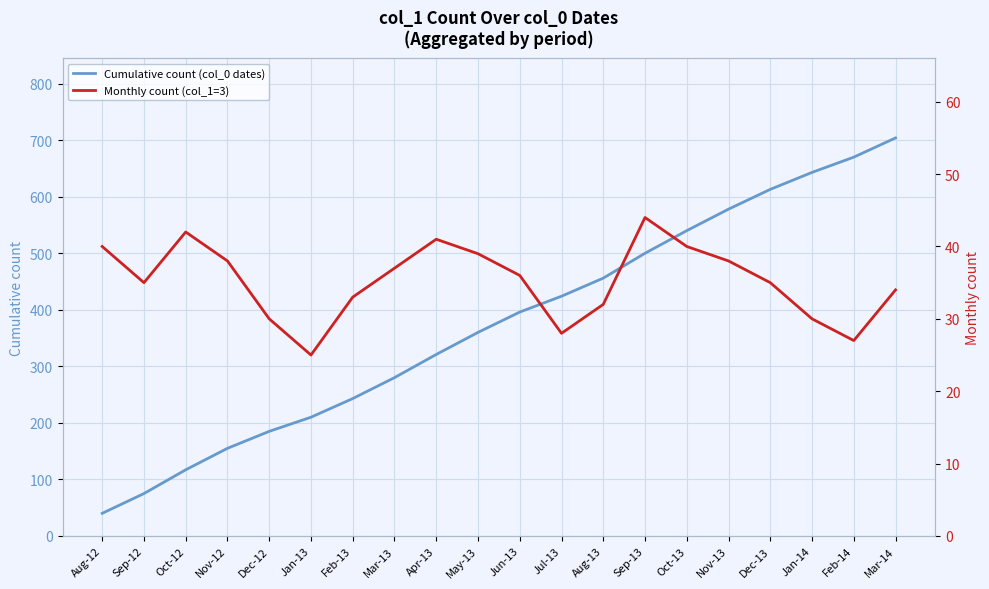

What is the spread (max minus min) of values at Dec-13?

578